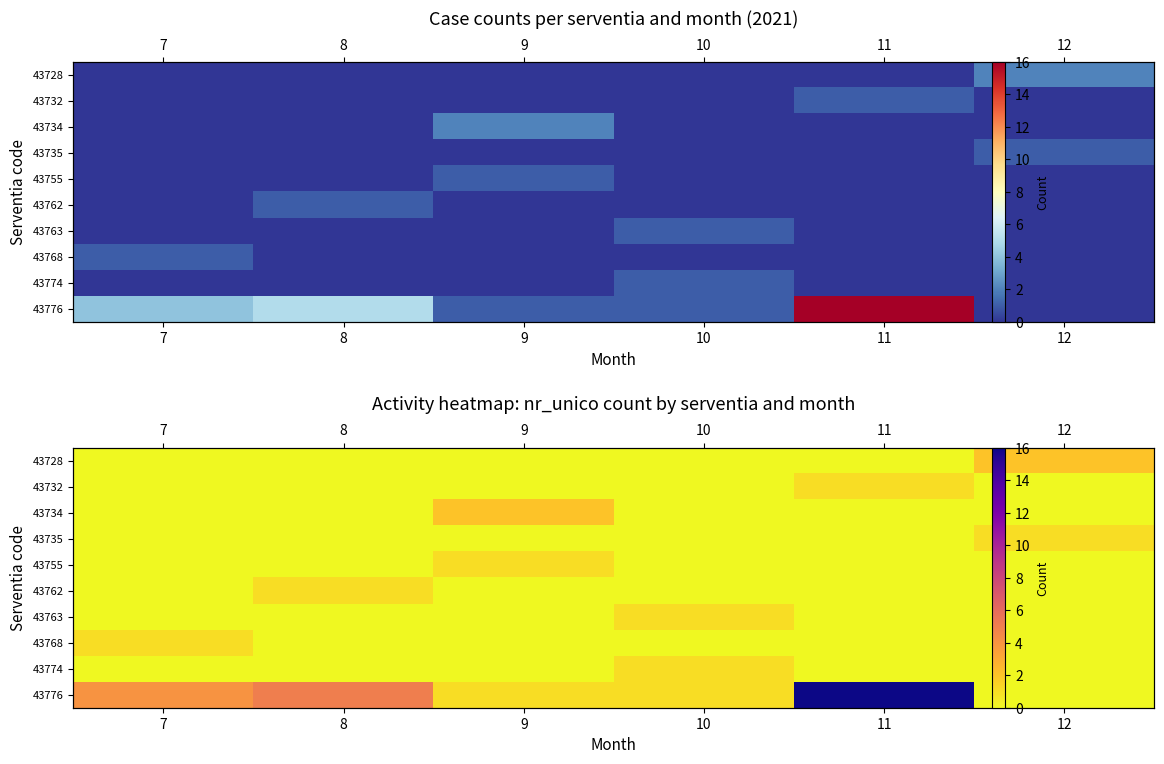

The 43755 series shows 1 at 10. True or false?

False